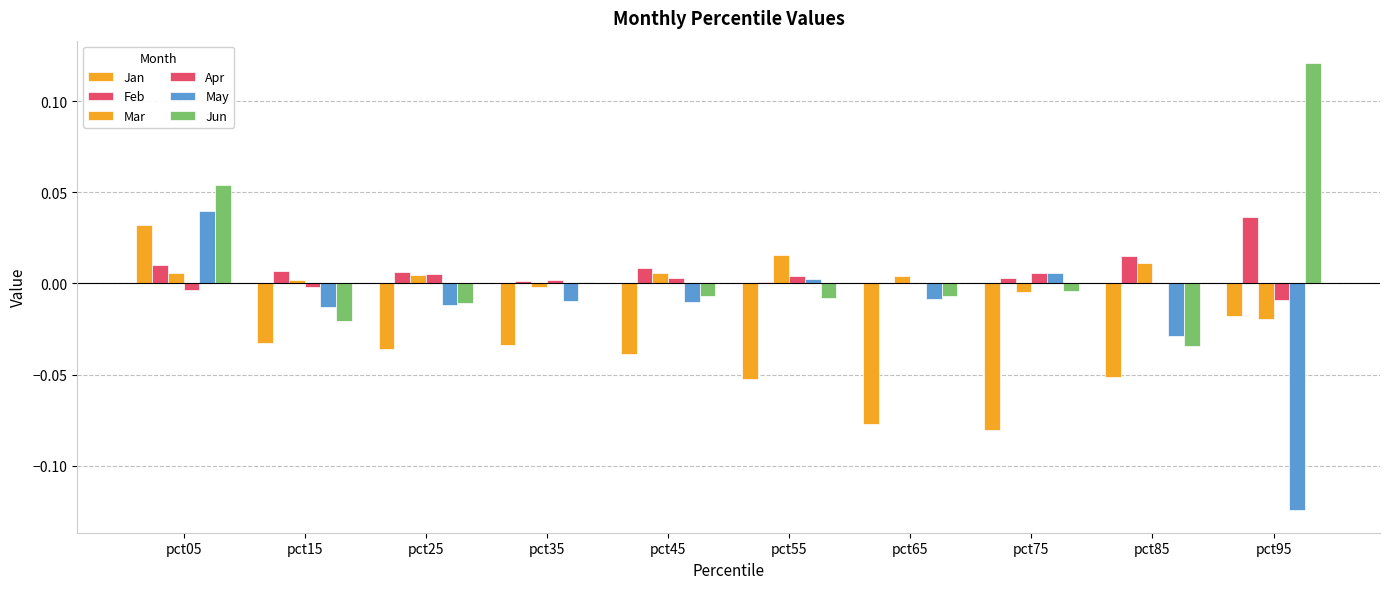

List the labels in order of Mar value, largest first.

pct55, pct85, pct45, pct05, pct25, pct65, pct15, pct35, pct75, pct95